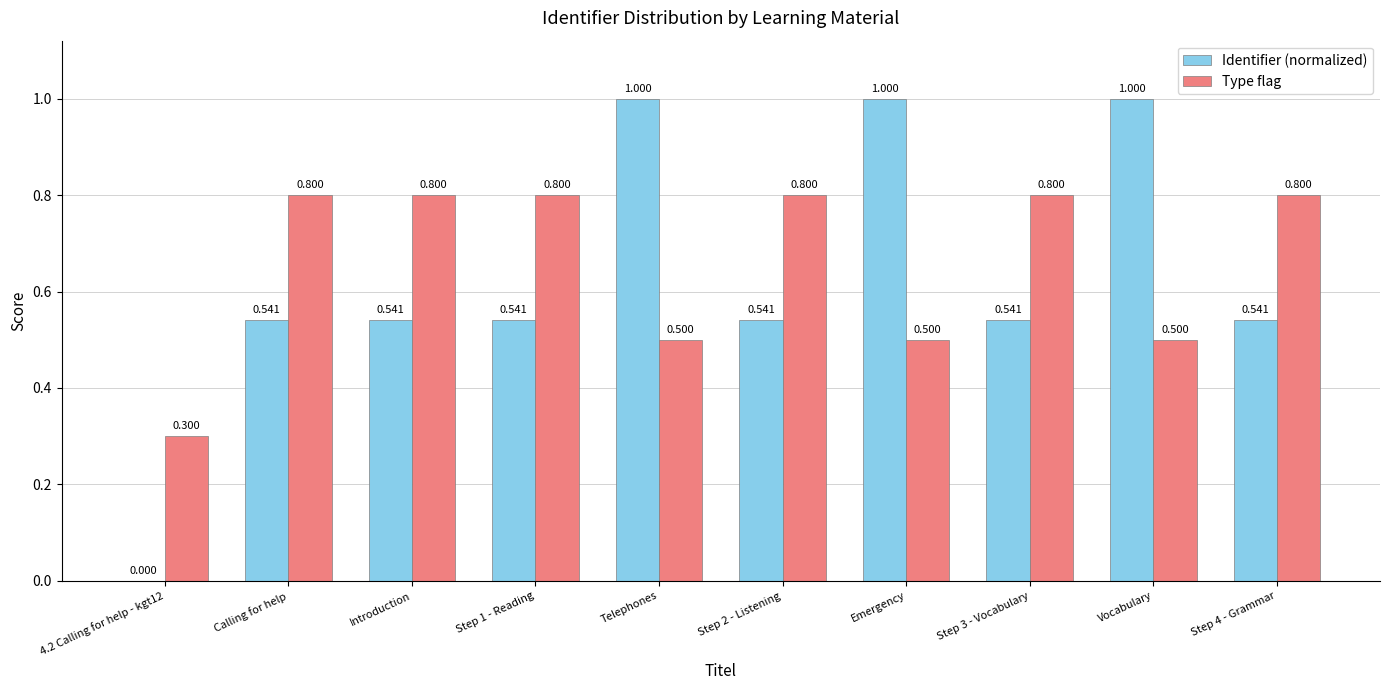

Reading left to right, transcribe all the data shown in this chart.

Identifier (normalized): 0.0	0.5	0.5	0.5	1.0	0.5	1.0	0.5	1.0	0.5
Type flag: 0.3	0.8	0.8	0.8	0.5	0.8	0.5	0.8	0.5	0.8